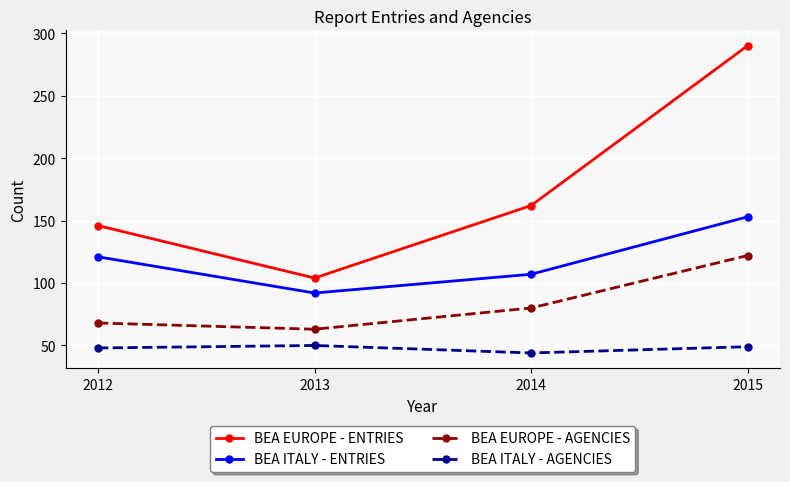

At which category does BEA ITALY - AGENCIES reach its first local peak?

2013